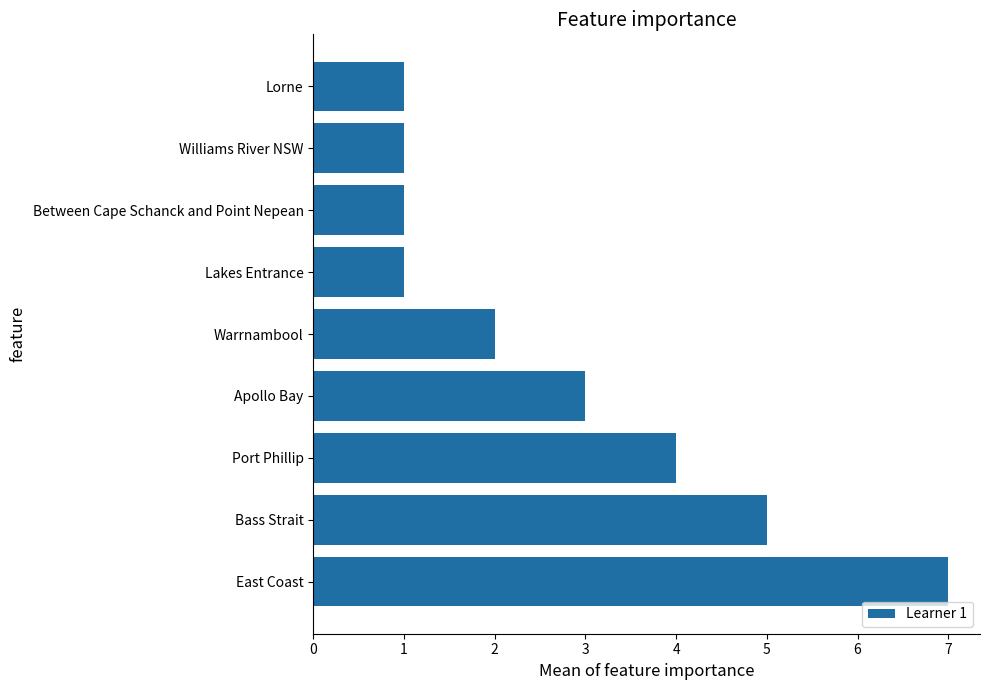

Reading bottom to top, list all the values displayed in this chart.

East Coast=7	Bass Strait=5	Port Phillip=4	Apollo Bay=3	Warrnambool=2	Lakes Entrance=1	Between Cape Schanck and Point Nepean=1	Williams River NSW=1	Lorne=1